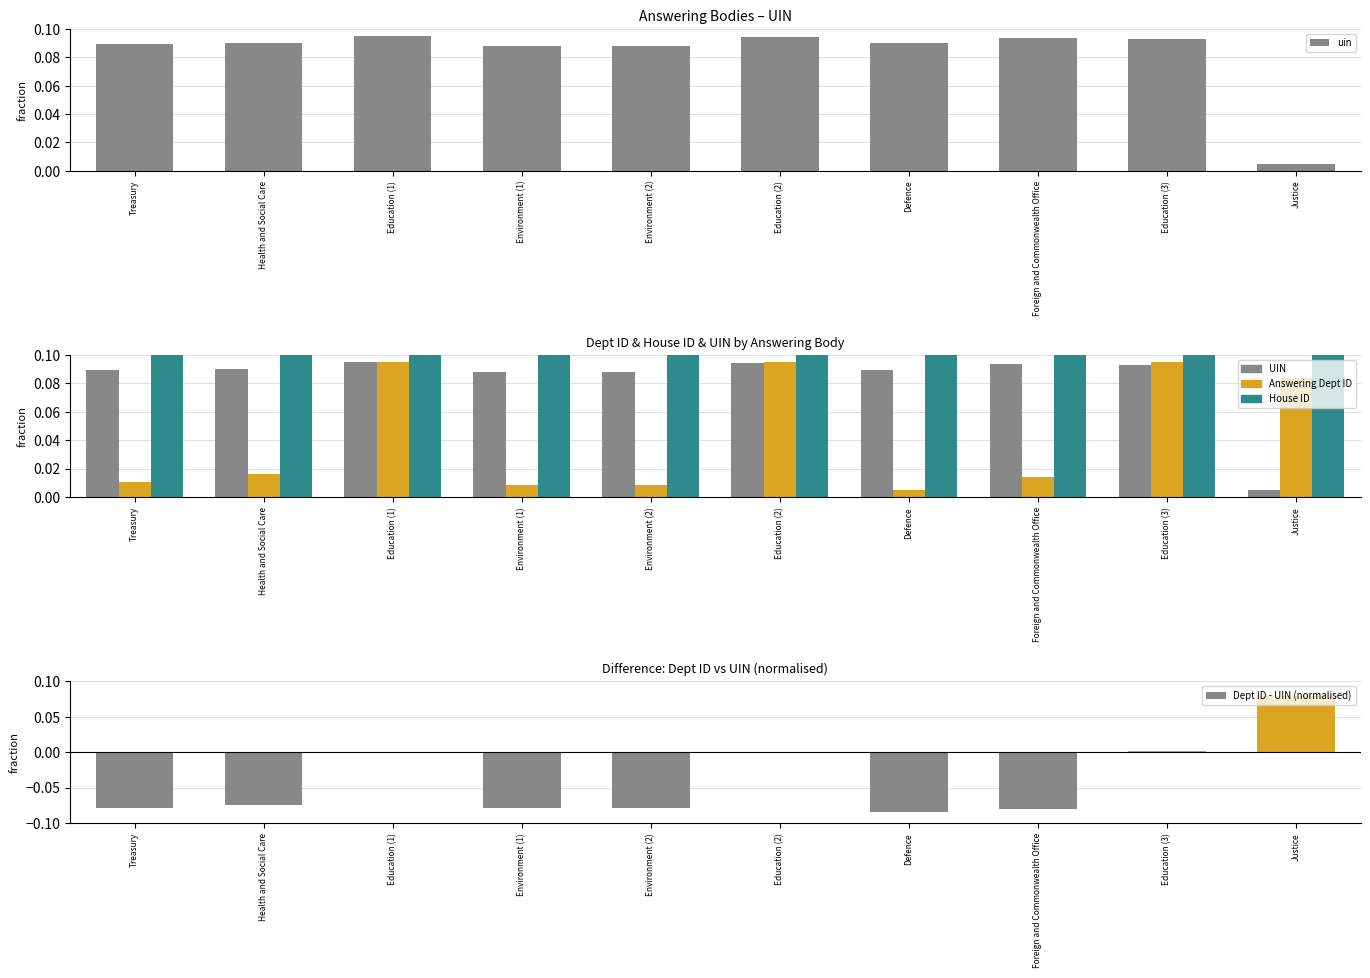

What is the average value of the uin series?

0.1